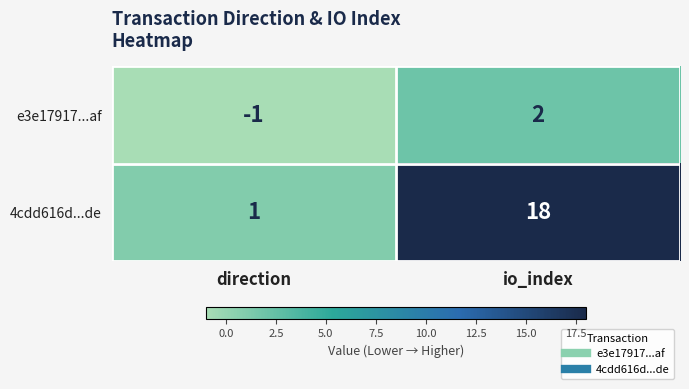

At which category does the chart reach its peak across all series?

io_index